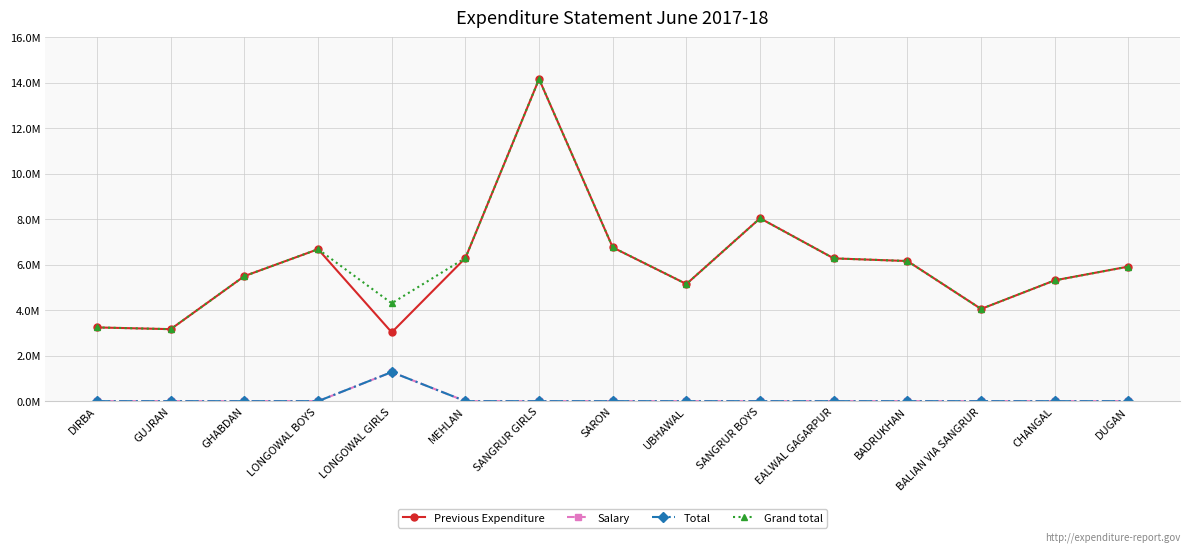

Reading left to right, what are all the values shown in this chart?

Previous Expenditure: DIRBA=3240629	GUJRAN=3164322	GHABDAN=5496381	LONGOWAL BOYS=6678503	LONGOWAL GIRLS=3023964	MEHLAN=6290828	SANGRUR GIRLS=14156109	SARON=6755657	UBHAWAL=5148009	SANGRUR BOYS=8039197	EALWAL GAGARPUR=6275361	BADRUKHAN=6158226	BALIAN VIA SANGRUR=4052833	CHANGAL=5310015	DUGAN=5914956
Salary: DIRBA=0	GUJRAN=0	GHABDAN=0	LONGOWAL BOYS=0	LONGOWAL GIRLS=1278274	MEHLAN=0	SANGRUR GIRLS=0	SARON=0	UBHAWAL=0	SANGRUR BOYS=0	EALWAL GAGARPUR=0	BADRUKHAN=0	BALIAN VIA SANGRUR=0	CHANGAL=0	DUGAN=0
Total: DIRBA=0	GUJRAN=0	GHABDAN=0	LONGOWAL BOYS=0	LONGOWAL GIRLS=1278274	MEHLAN=0	SANGRUR GIRLS=0	SARON=0	UBHAWAL=0	SANGRUR BOYS=0	EALWAL GAGARPUR=0	BADRUKHAN=0	BALIAN VIA SANGRUR=0	CHANGAL=0	DUGAN=0
Grand total: DIRBA=3240629	GUJRAN=3164322	GHABDAN=5496381	LONGOWAL BOYS=6678503	LONGOWAL GIRLS=4302238	MEHLAN=6290828	SANGRUR GIRLS=14156109	SARON=6755657	UBHAWAL=5148009	SANGRUR BOYS=8039197	EALWAL GAGARPUR=6275361	BADRUKHAN=6158226	BALIAN VIA SANGRUR=4052833	CHANGAL=5310015	DUGAN=5914956